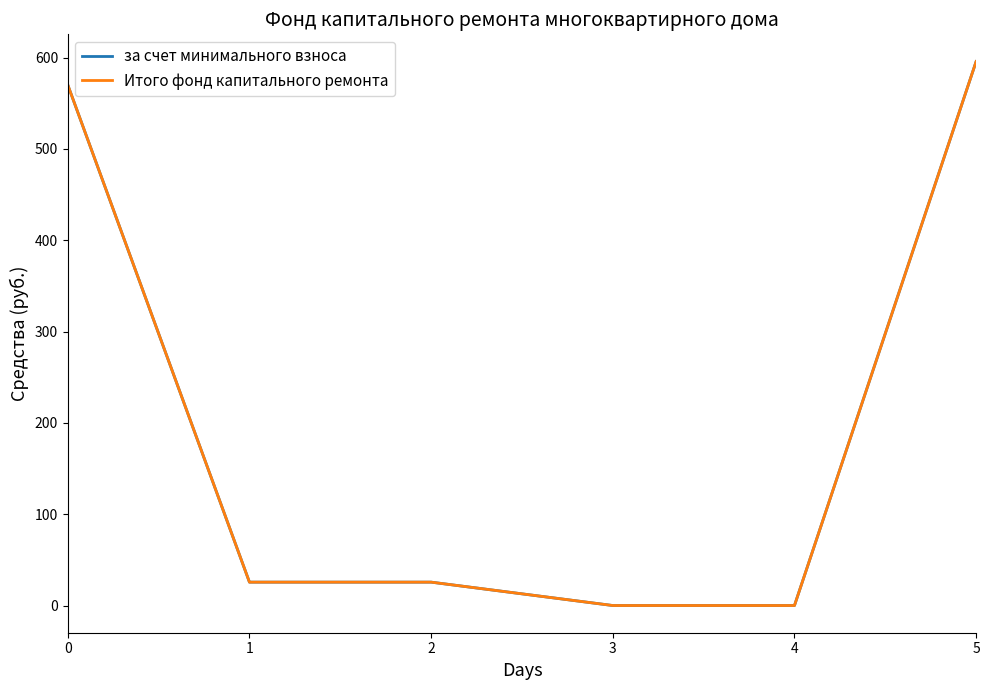

True or false: за счет минимального взноса and Итого фонд капитального ремонта intersect in this chart.

False